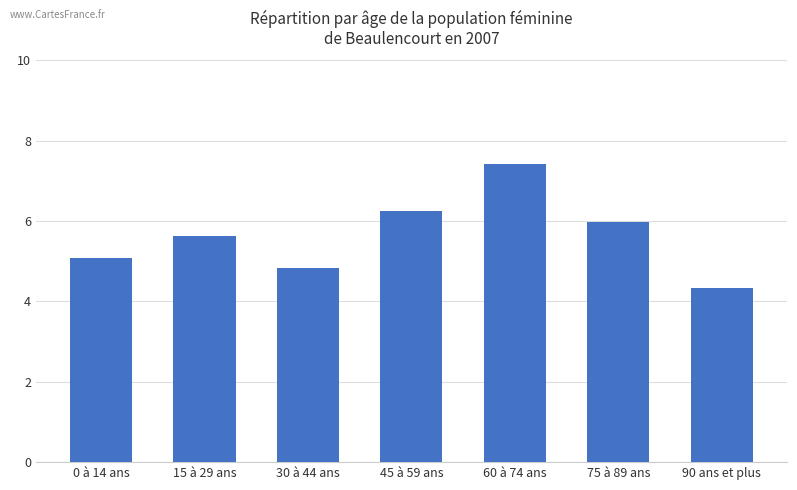

How many values are below 5?

2